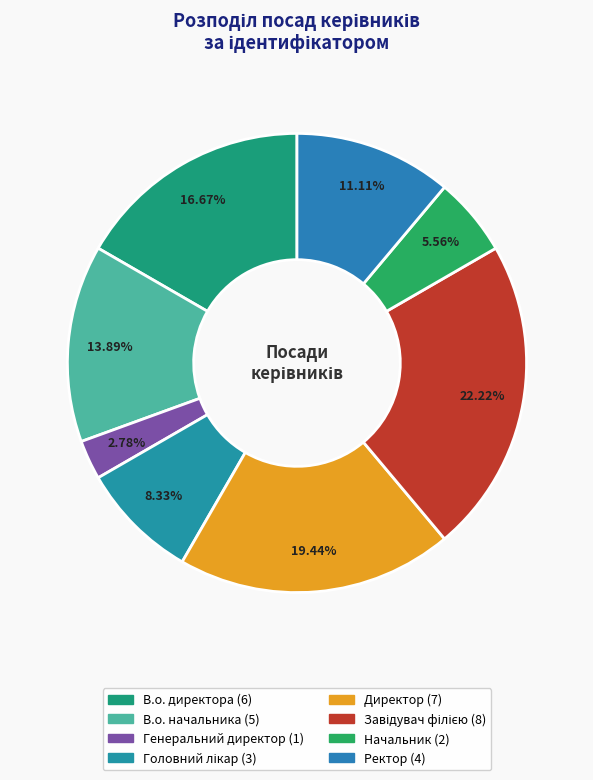

To the nearest percent, what percentage of the pie is В.о. директора?

17%